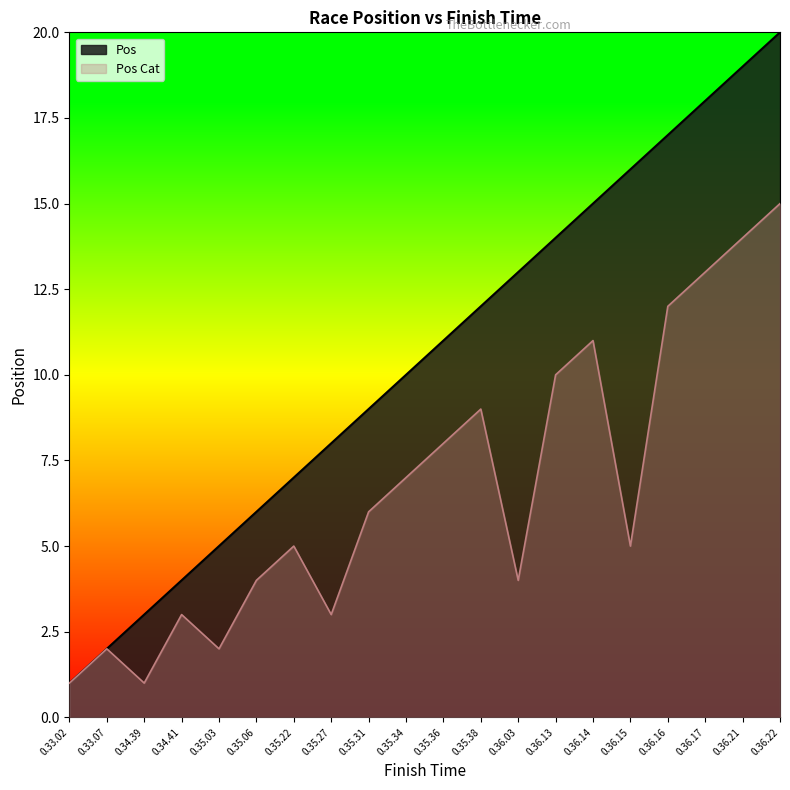

How many data points in Pos Cat are above 6?

9